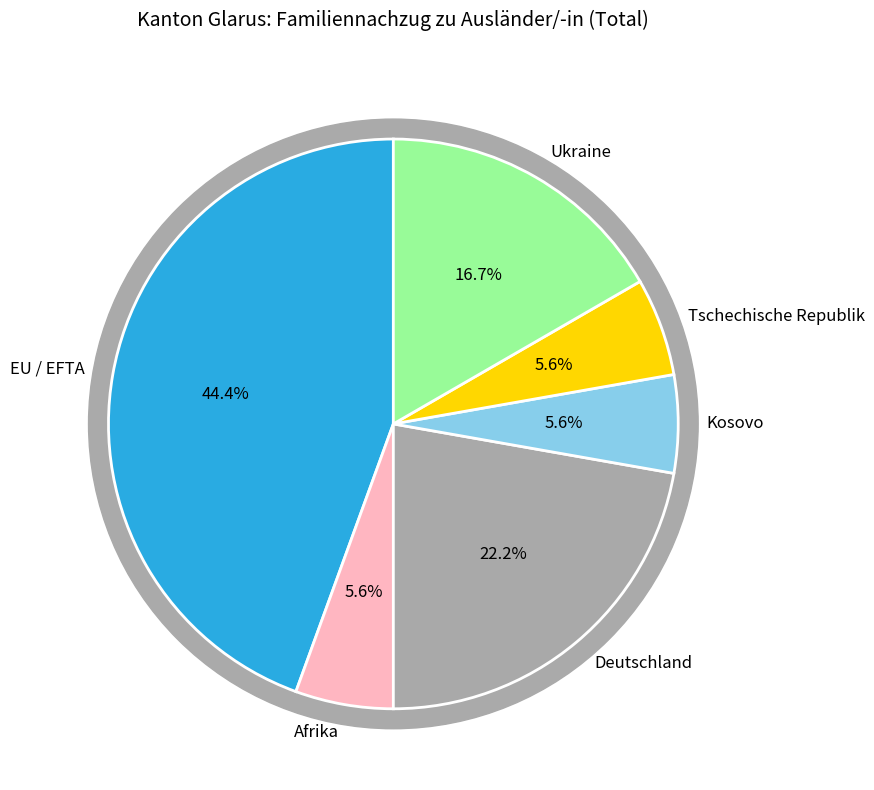

To the nearest percent, what is the average slice percentage?

17%